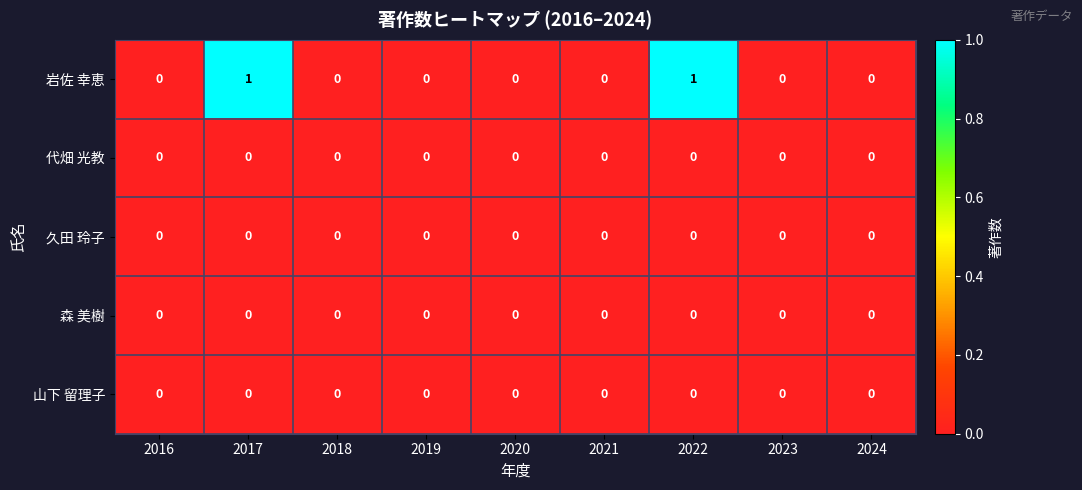

The 森 美樹 series shows 0 at 2022. True or false?

True